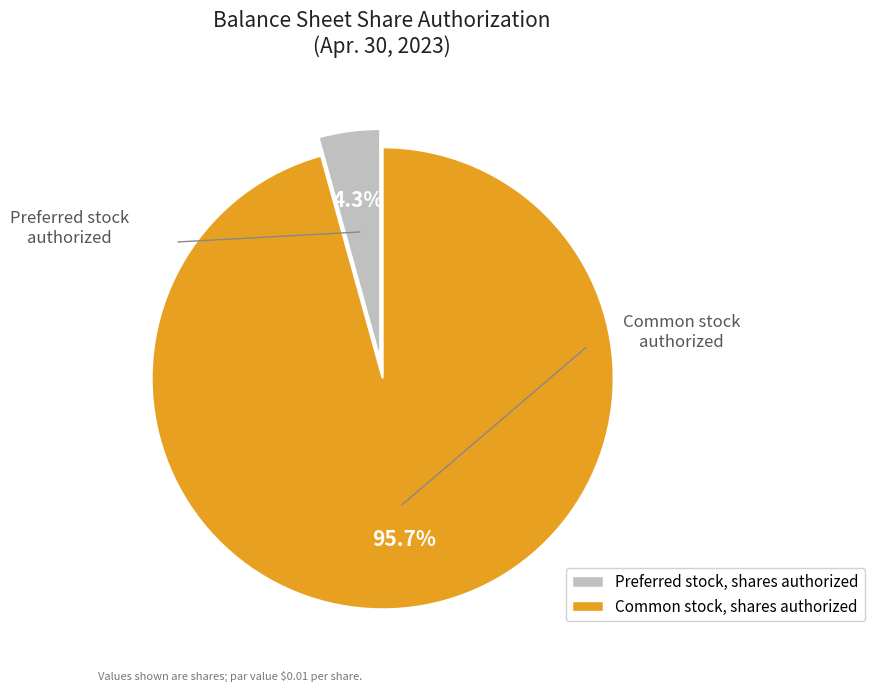

Approximately how many times larger is the value at Common stock, shares authorized compared to Preferred stock, shares authorized?

22.3